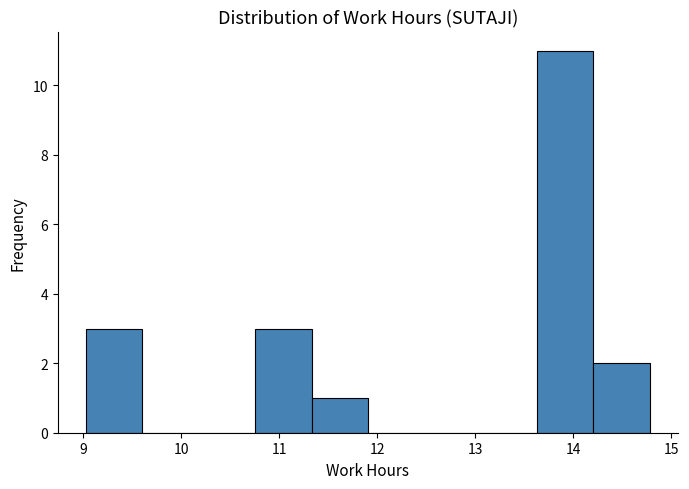

Reading left to right, list every bar in this chart as the range it spans on the x-axis followed by its height. Neither the bar edges nor the heights are printed on the chart, so give them approximately, as read against the axes.

9.0 to 9.6: 3
9.6 to 10.2: 0
10.2 to 10.8: 0
10.8 to 11.3: 3
11.3 to 11.9: 1
11.9 to 12.5: 0
12.5 to 13.1: 0
13.1 to 13.6: 0
13.6 to 14.2: 11
14.2 to 14.8: 2